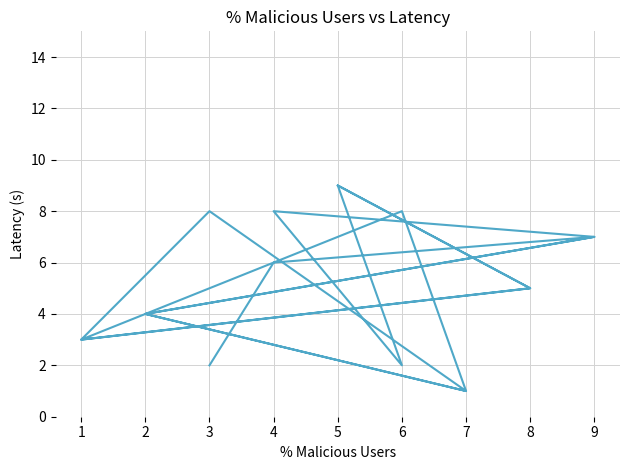

Reading right to left, extract all data points from this chart.

17=9	16=5	15=3	14=8	13=1	12=4	11=7	10=8	9=2	8=9	7=5	6=3	5=8	4=1	3=4	2=7	1=6	0=2